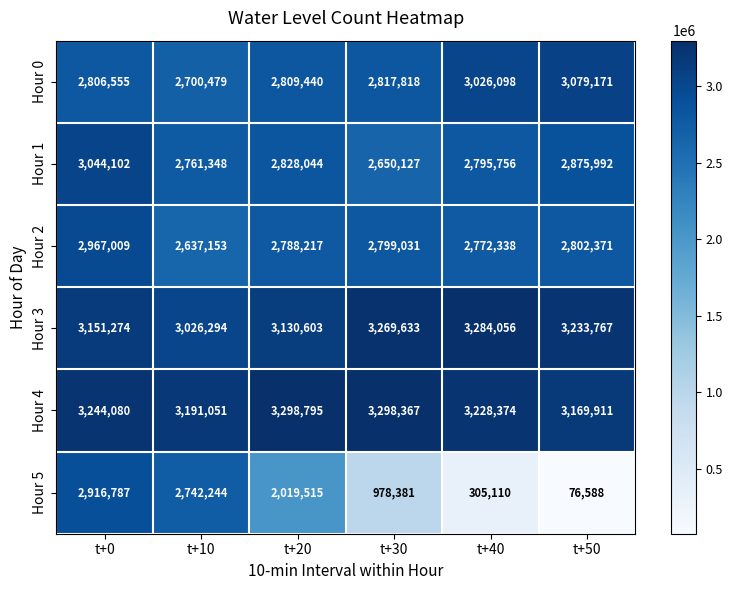

What is the total value across all series at t+30?

15813357